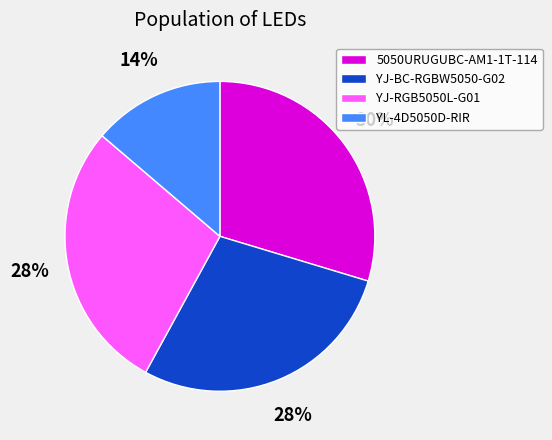

Count the number of slices in the pie.

4